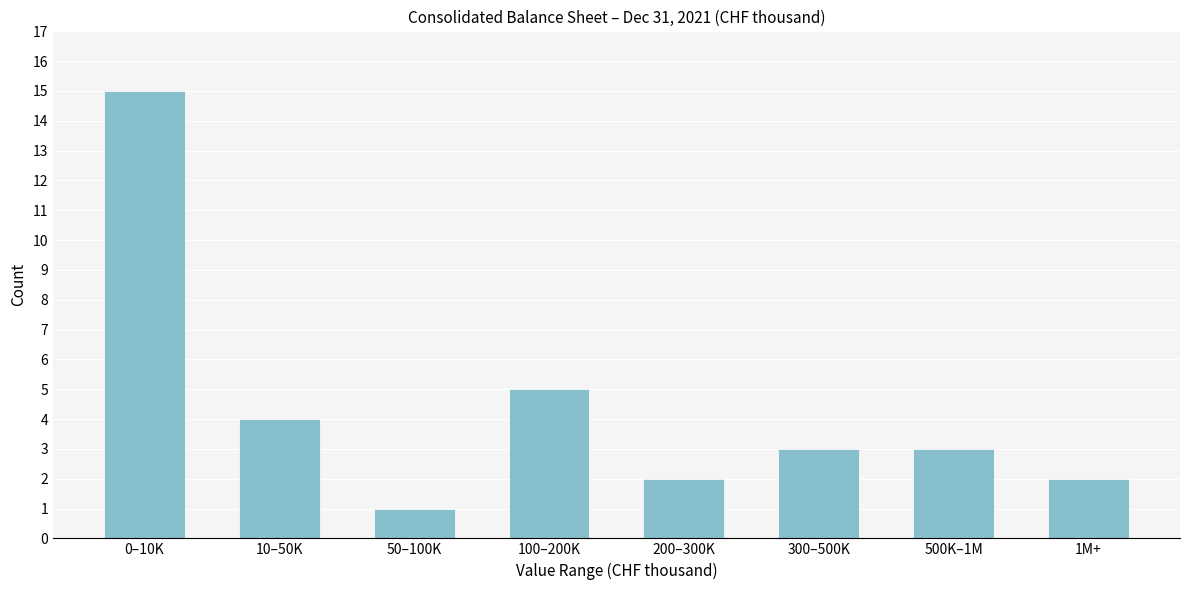

Reading left to right, list all the values displayed in this chart.

0–10K=15	10–50K=4	50–100K=1	100–200K=5	200–300K=2	300–500K=3	500K–1M=3	1M+=2